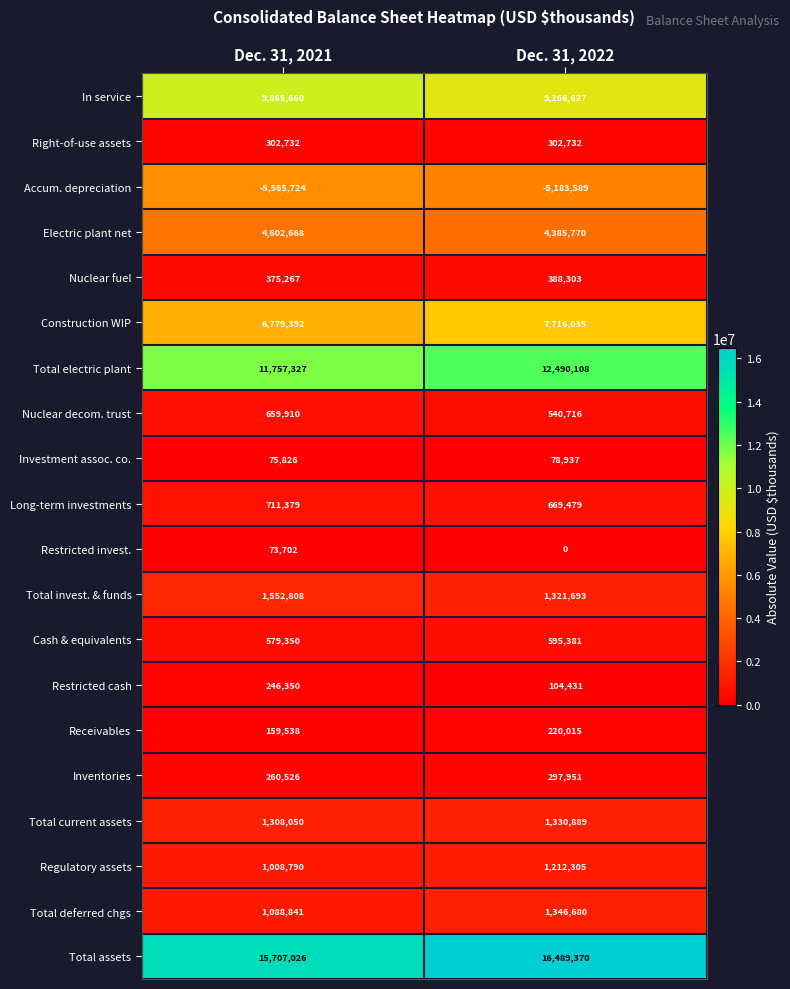

At Dec. 31, 2022, list the series in order from smallest to largest.

Accum. depreciation, Restricted invest., Investment assoc. co., Restricted cash, Receivables, Inventories, Right-of-use assets, Nuclear fuel, Nuclear decom. trust, Cash & equivalents, Long-term investments, Regulatory assets, Total invest. & funds, Total current assets, Total deferred chgs, Electric plant net, Construction WIP, In service, Total electric plant, Total assets